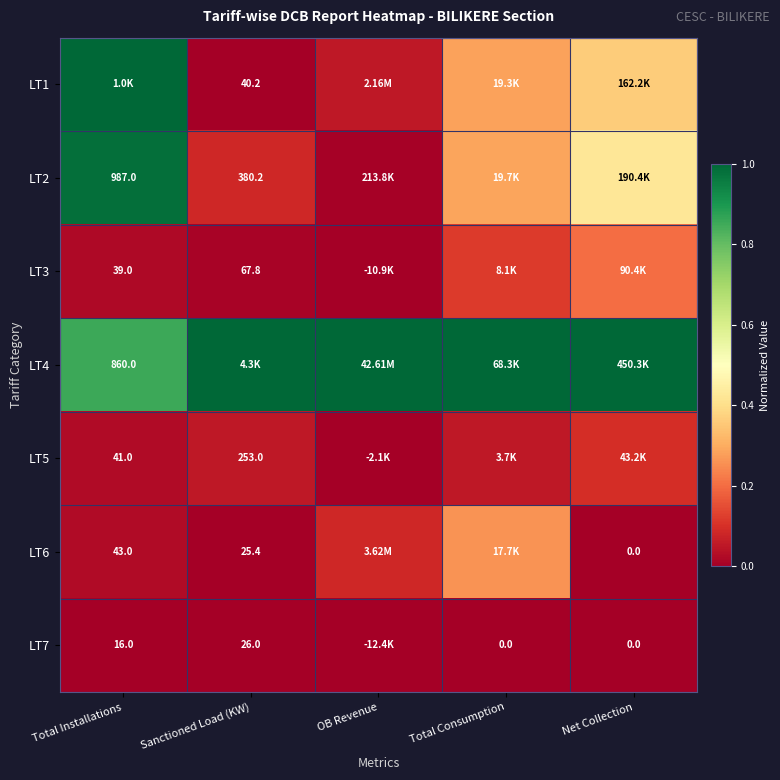

Count the number of data series in this chart.

7